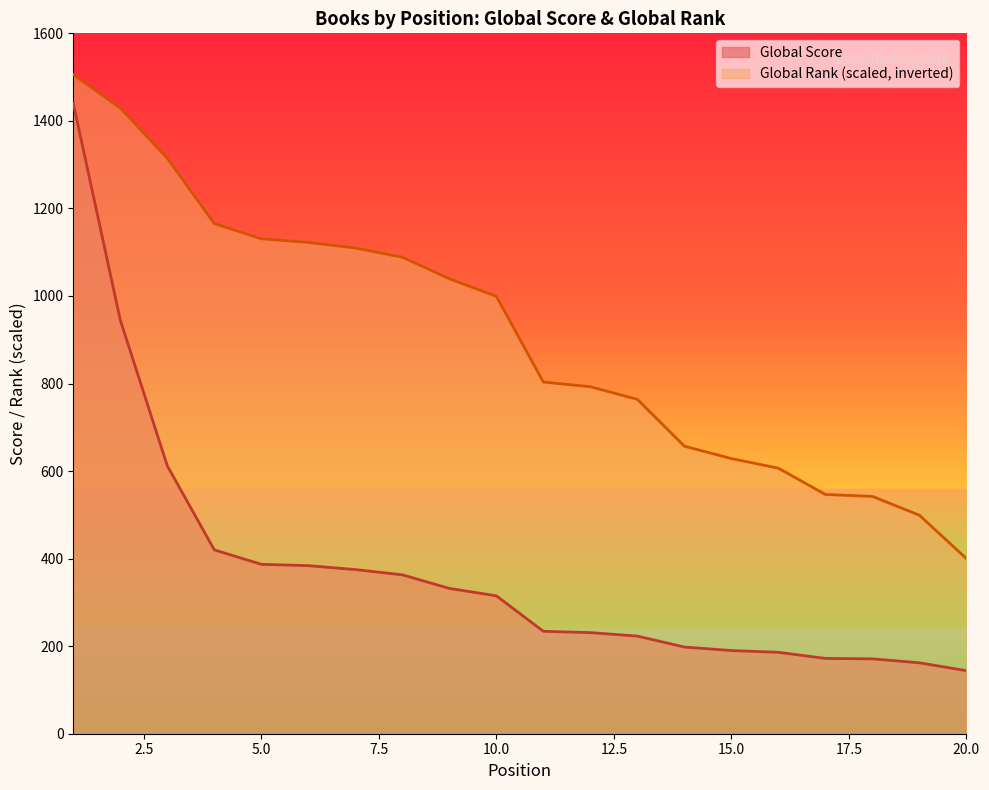

Reading left to right, list all the values displayed in this chart.

Global Score: 1440.0	945.0	612.0	420.0	387.0	384.0	375.0	363.0	332.0	315.0	234.0	231.0	223.0	198.0	190.0	186.0	172.0	171.0	162.0	144.0
Global Rank: 1505.7	1429.5	1314.8	1165.3	1130.6	1122.3	1109.6	1088.6	1039.3	999.3	803.4	792.7	763.9	656.9	628.6	606.6	546.5	542.1	499.1	400.0